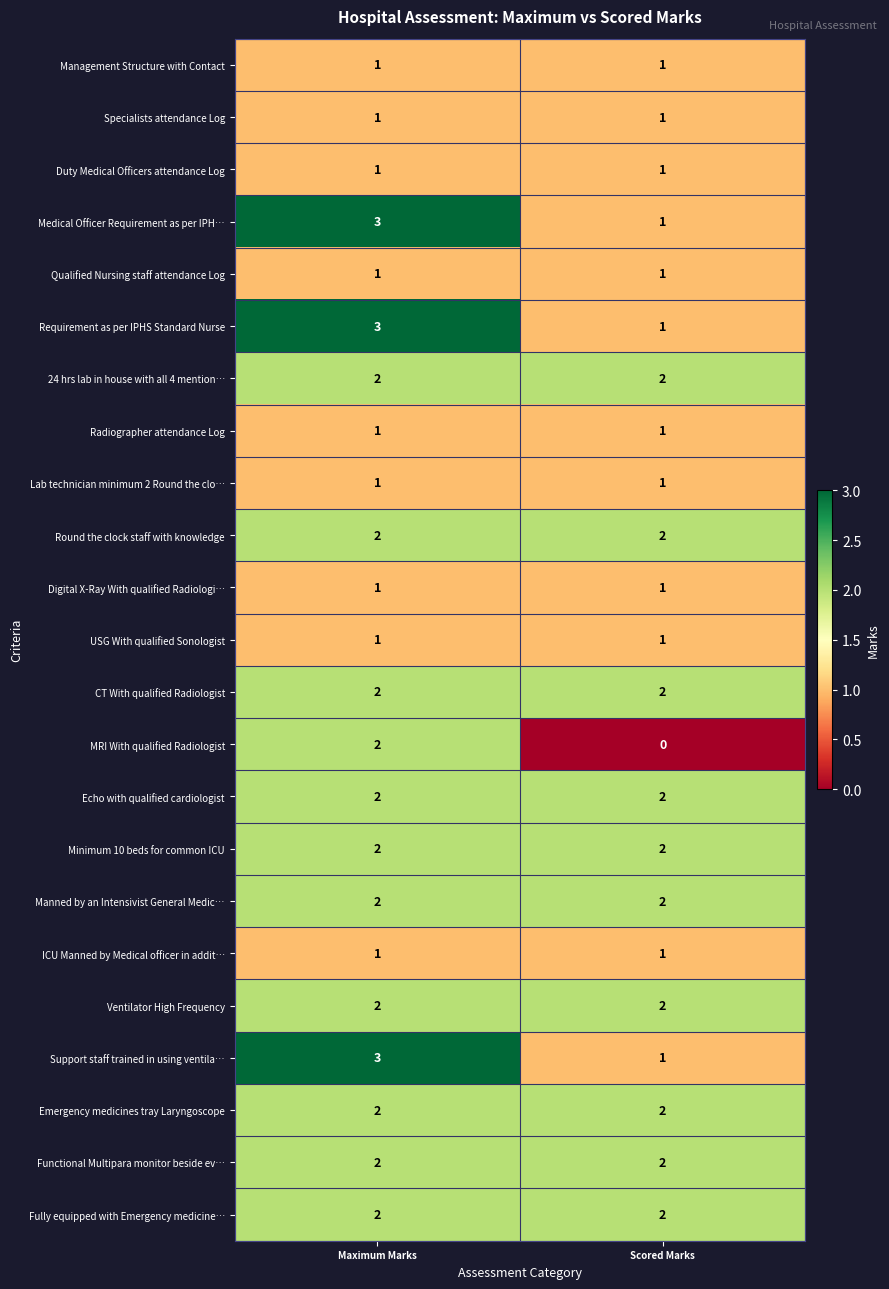

What is the greatest value displayed?

3